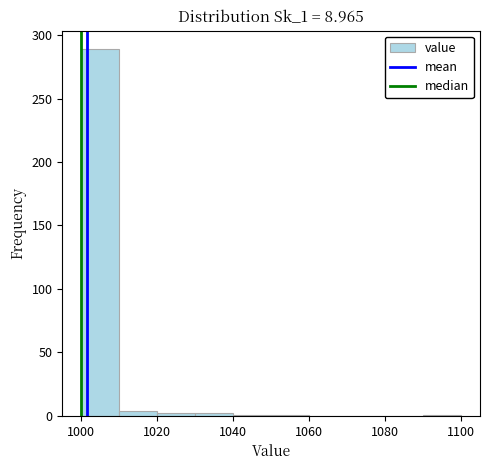

Which range on the x-axis has the tallest bar?

1000 to 1010